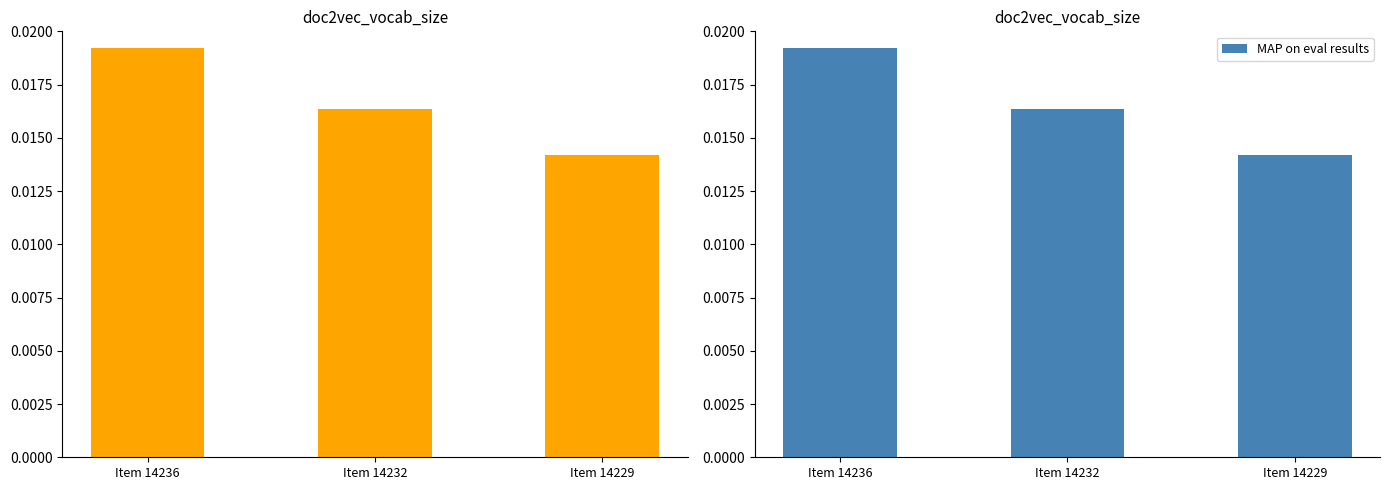

Is it true that the value at Item 14232 is 0.0?

False